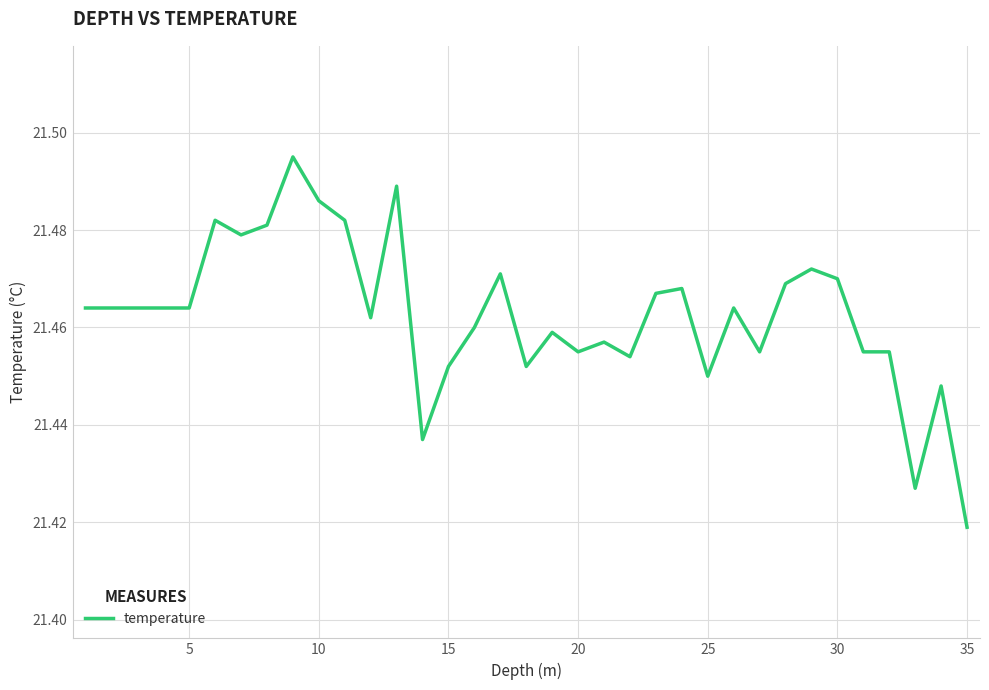

How many lines are shown in the chart?

1